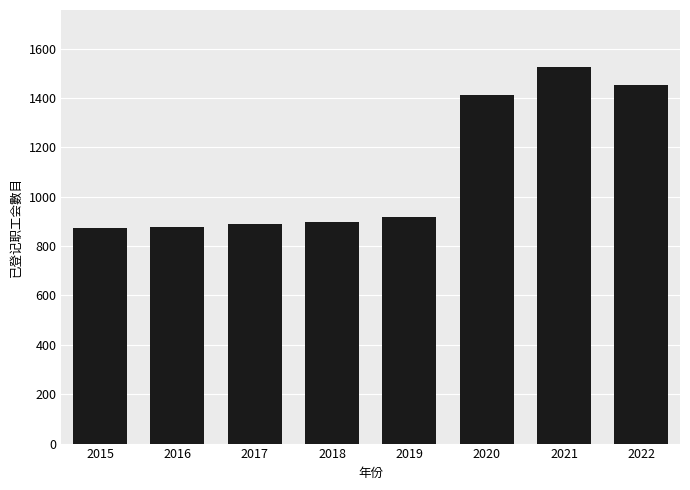

What is the maximum value shown in the chart?

1527